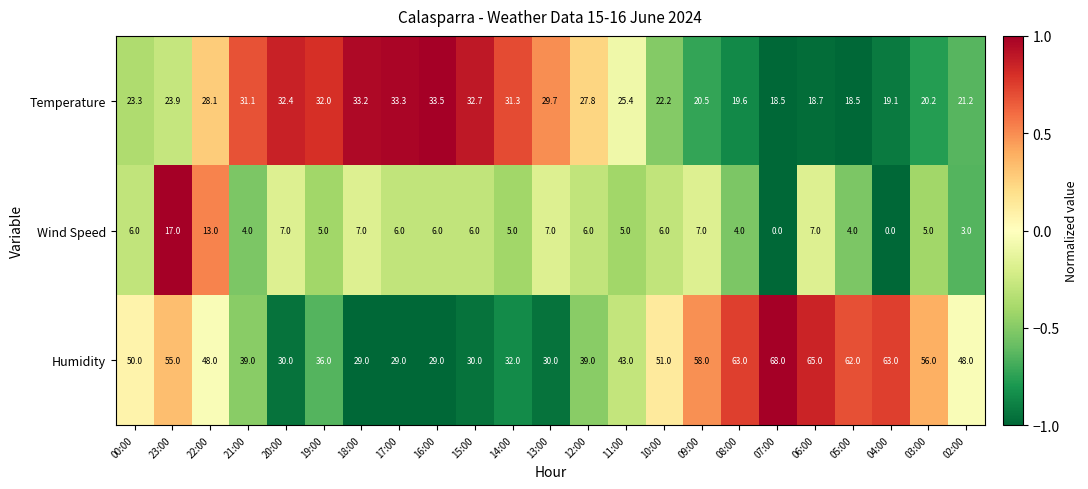

What is the difference between the maximum and minimum values in the Humidity series?

39.0